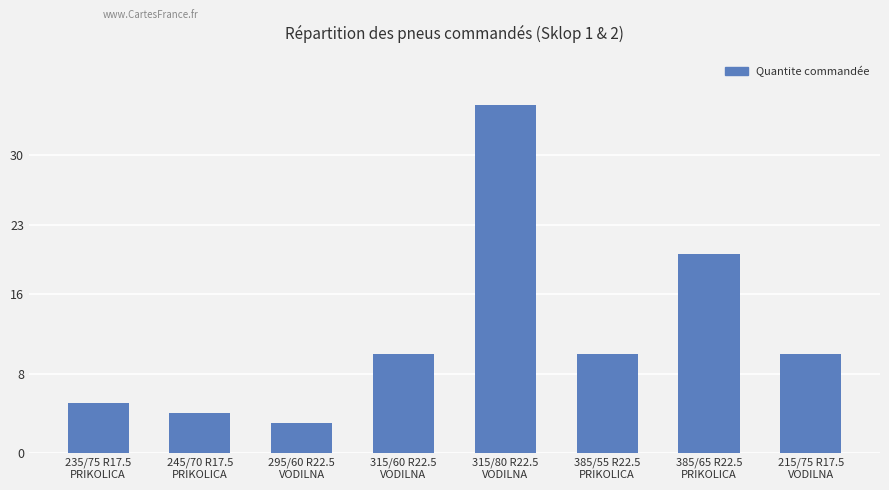

At which label is the value closest to 19?

385/65 R22.5
PRIKOLICA